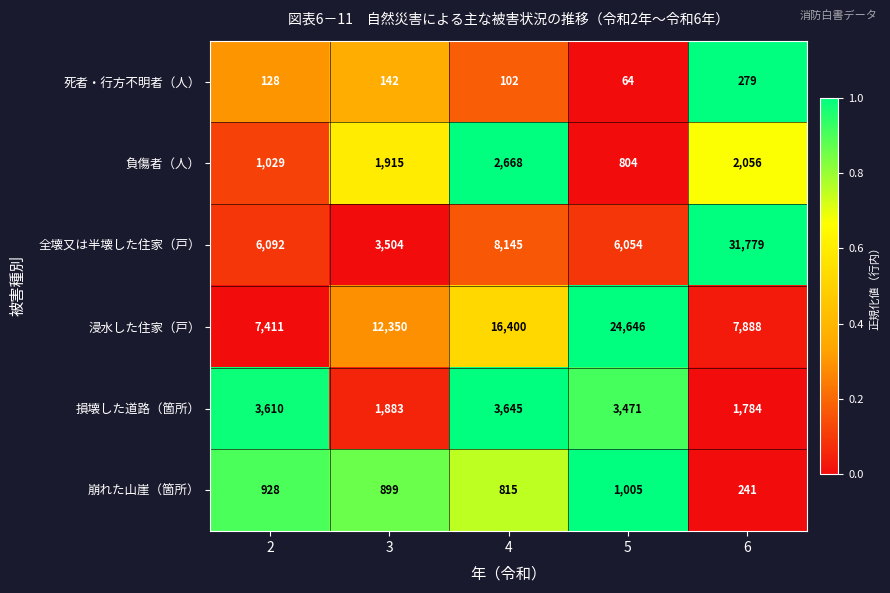

Is it true that 崩れた山崖（箇所） equals 1643 at 2?

False